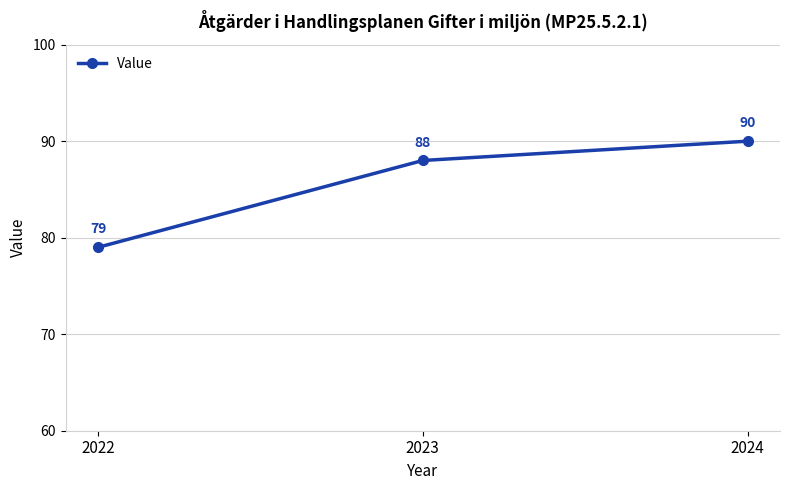

Approximately how many times larger is the value at 2023 compared to 2022?

1.1